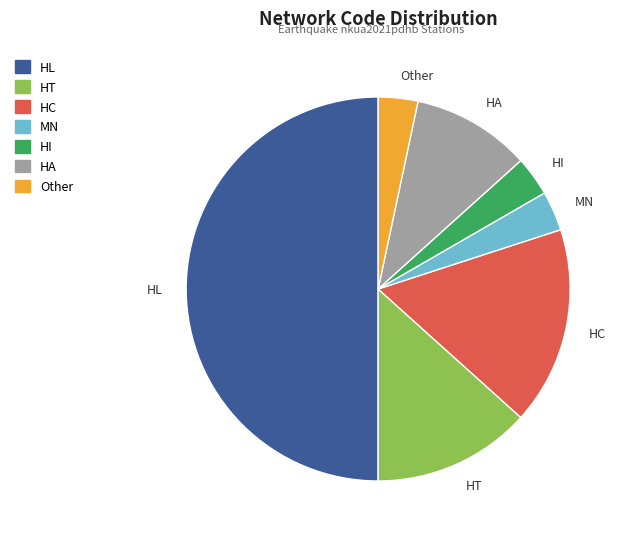

Between HA and MN, which is larger?

HA